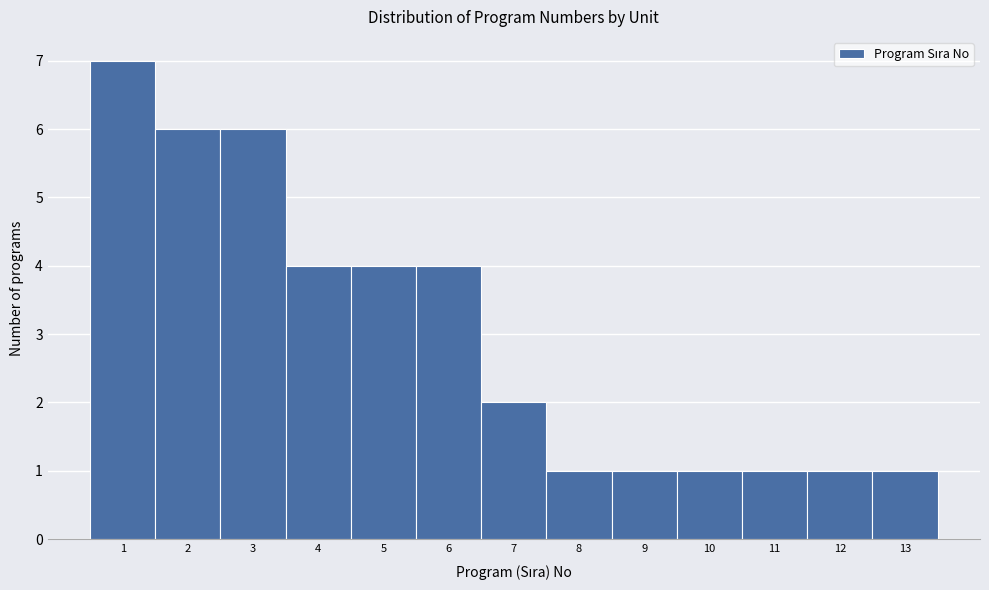

Which range on the x-axis has the tallest bar?

0.5 to 1.5